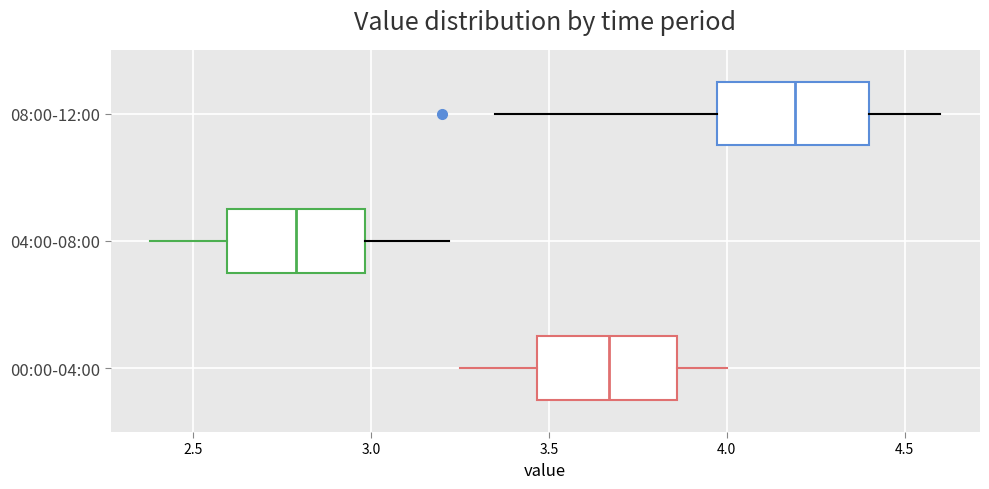

Which box's median line is the furthest to the left?

04:00-08:00